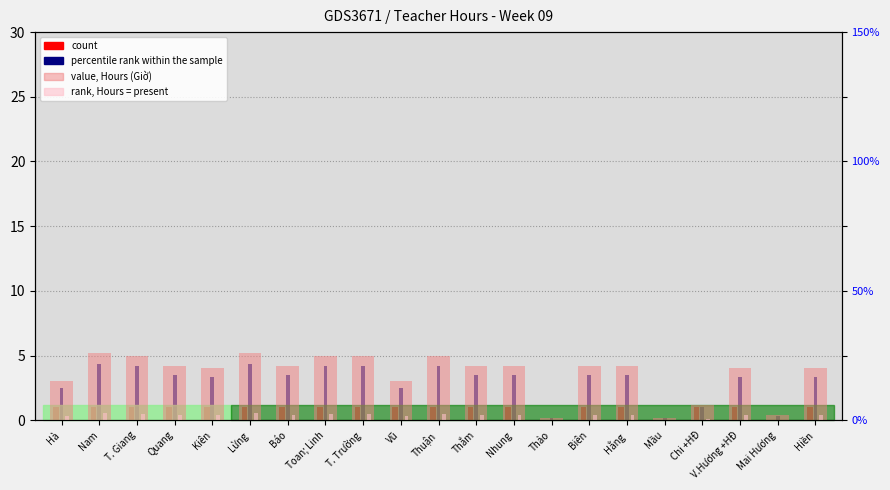

What is the label of the 21st bar from the right?

Hà